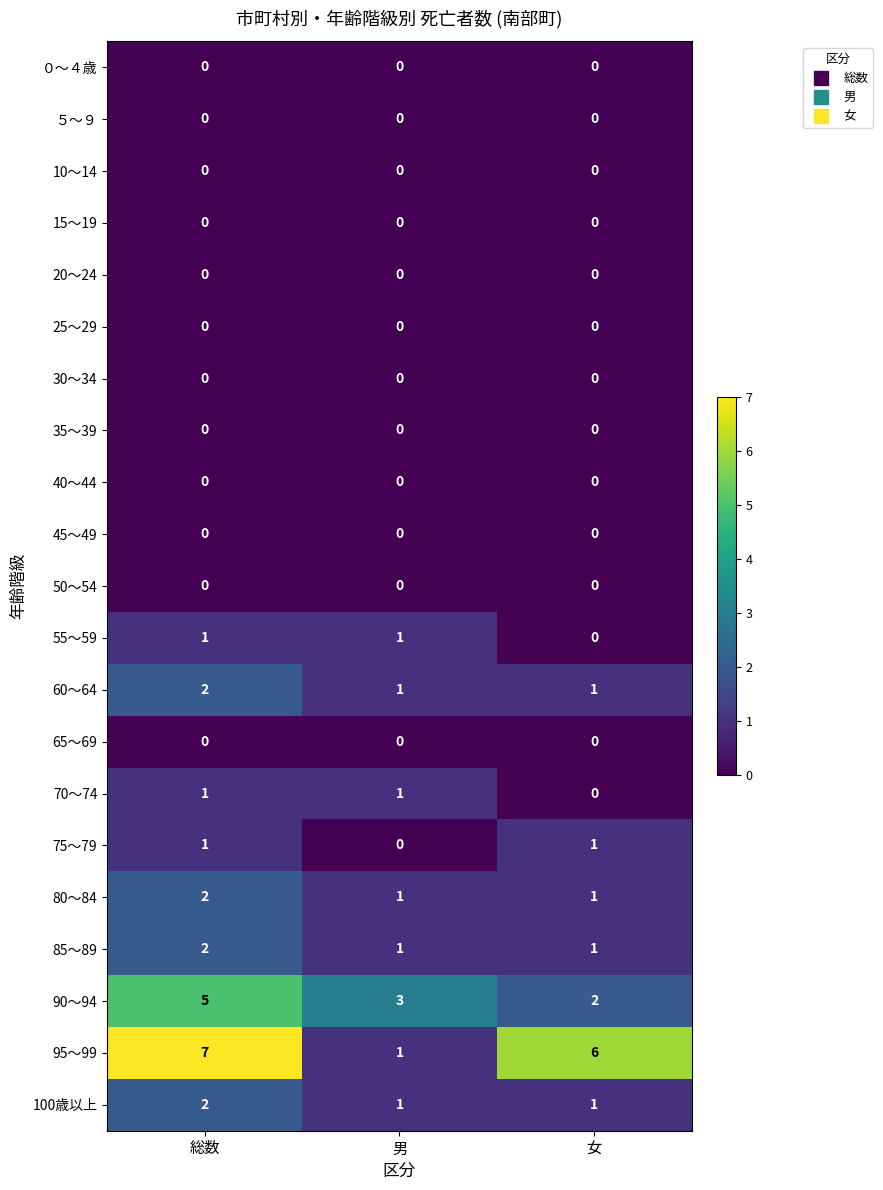

True or false: 70～74 has a value of 0 at 女.

True